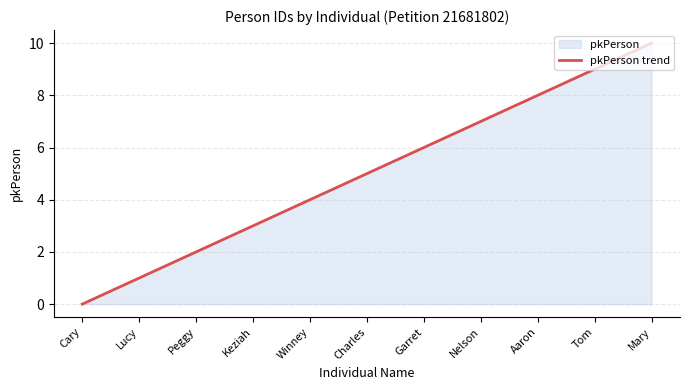

How many values are below 5?

5